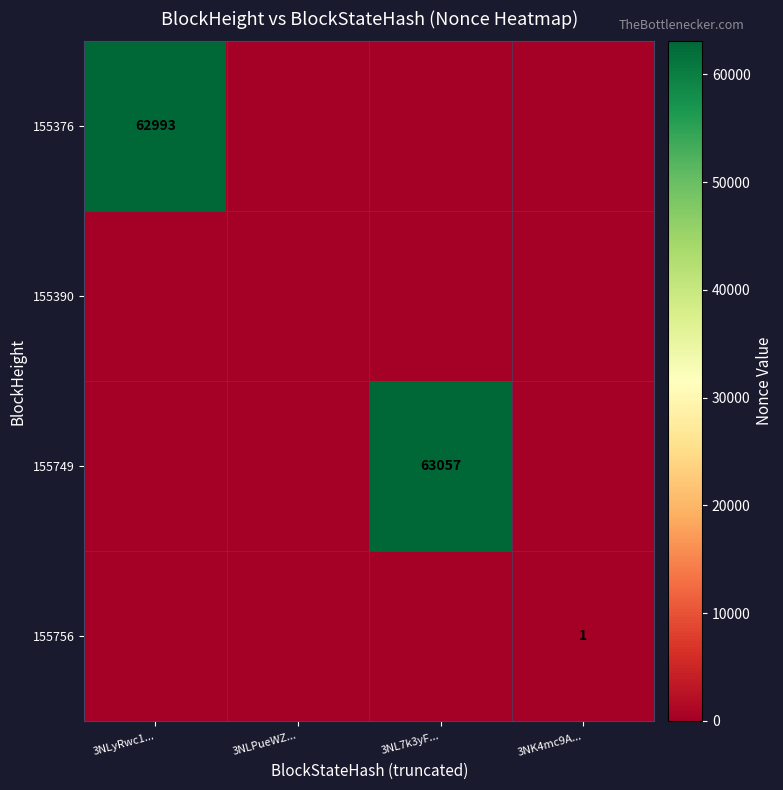

At which category is the sum across all series the highest?

3NL7k3yF...